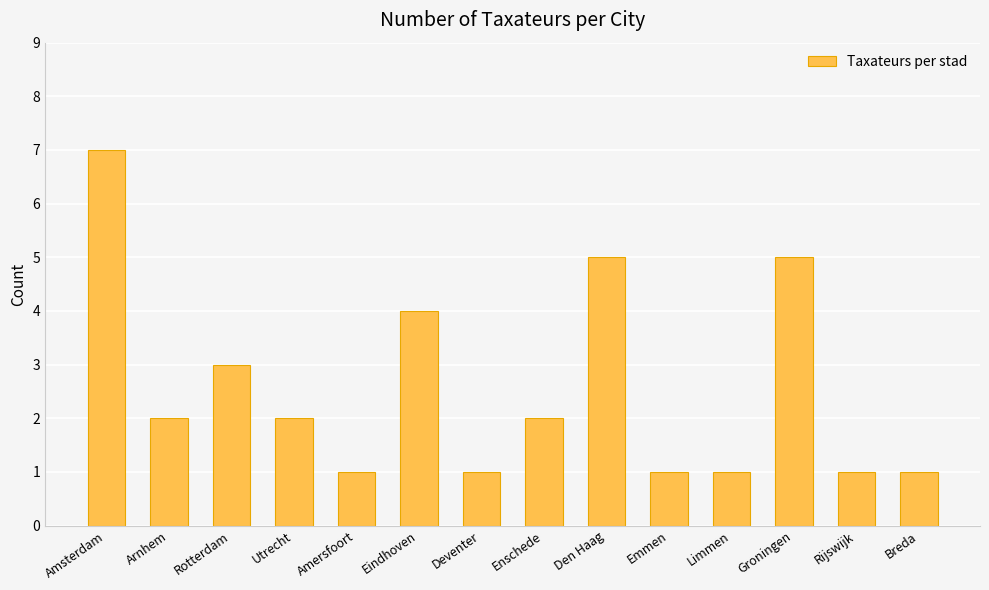

Does the chart contain any negative values?

No